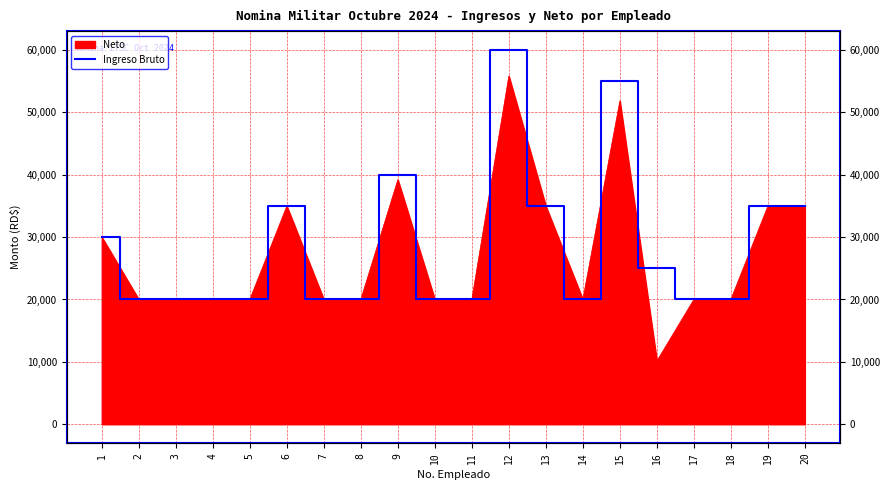

The value at 17 is 20000. True or false?

True